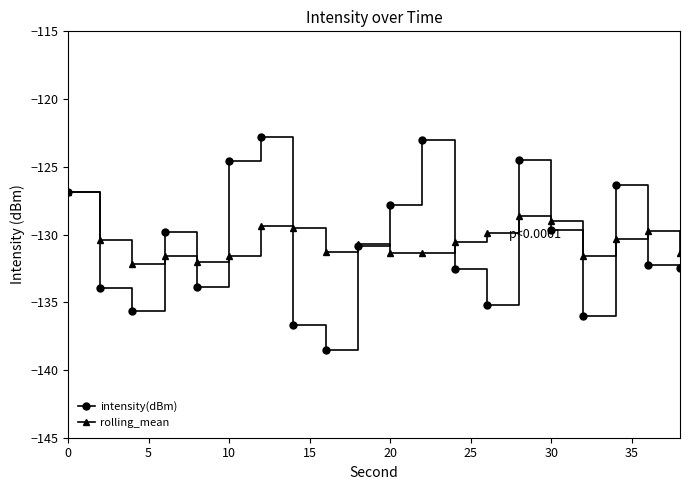

Rank the series by their maximum value, from lowest to highest.

rolling_mean, intensity(dBm)